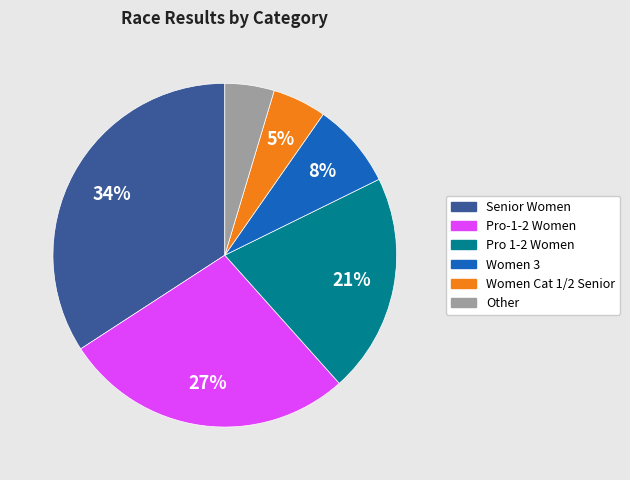

Is there a majority slice in this chart?

No